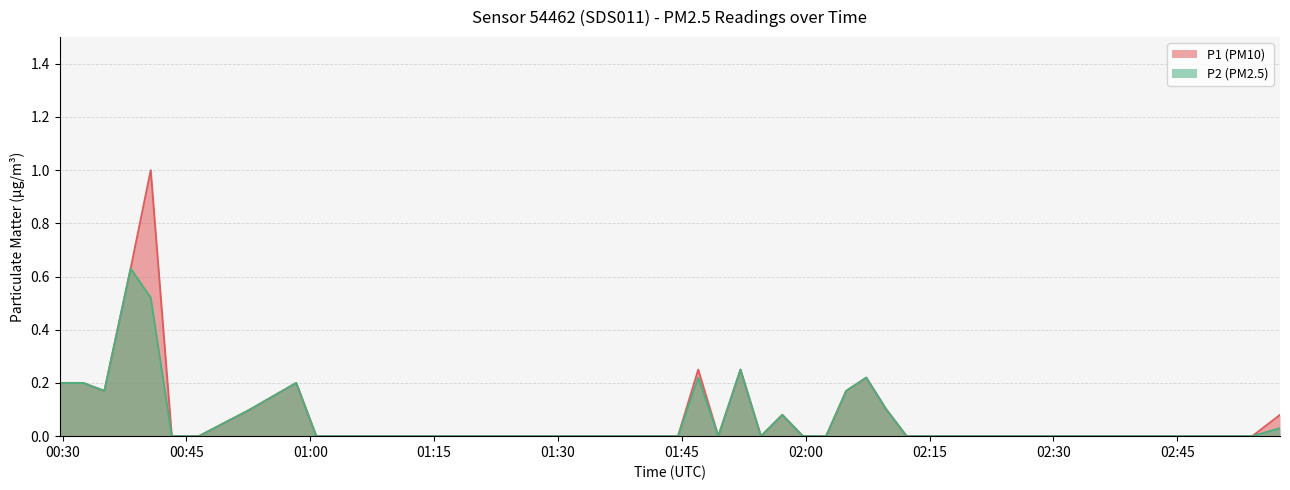

What is the average value of the P1 series?

0.1